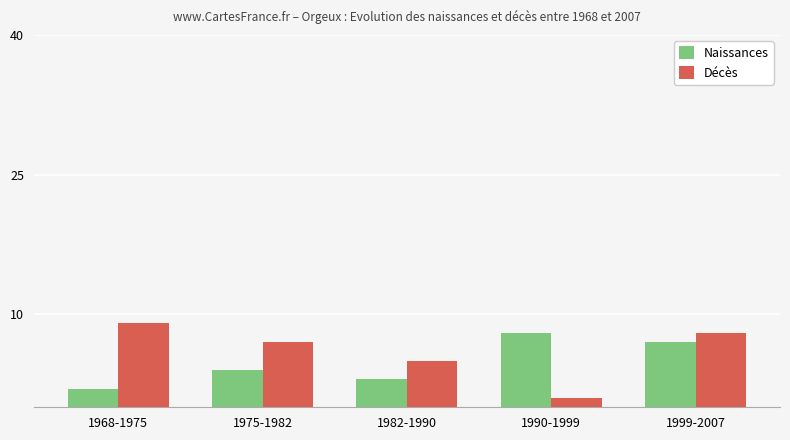

How many bars are there in each group?

2